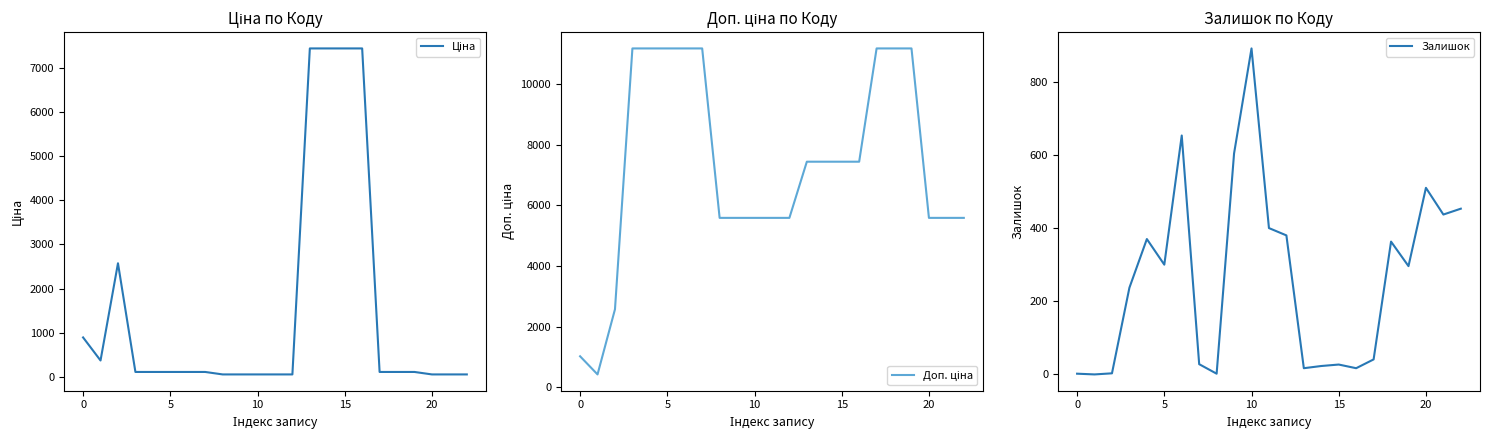

The value of Залишок at 10 is 1168. True or false?

False